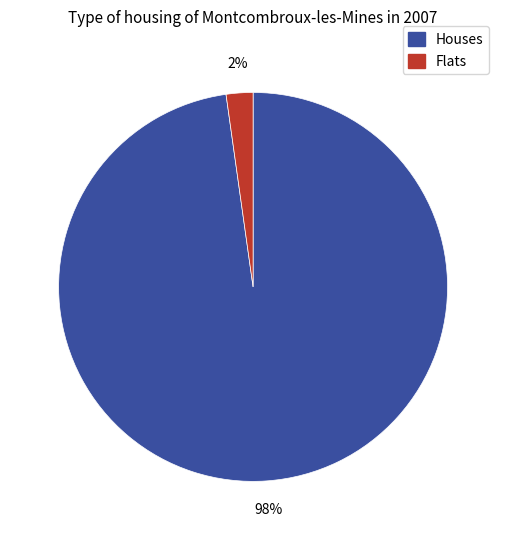

Is there a majority slice in this chart?

Yes